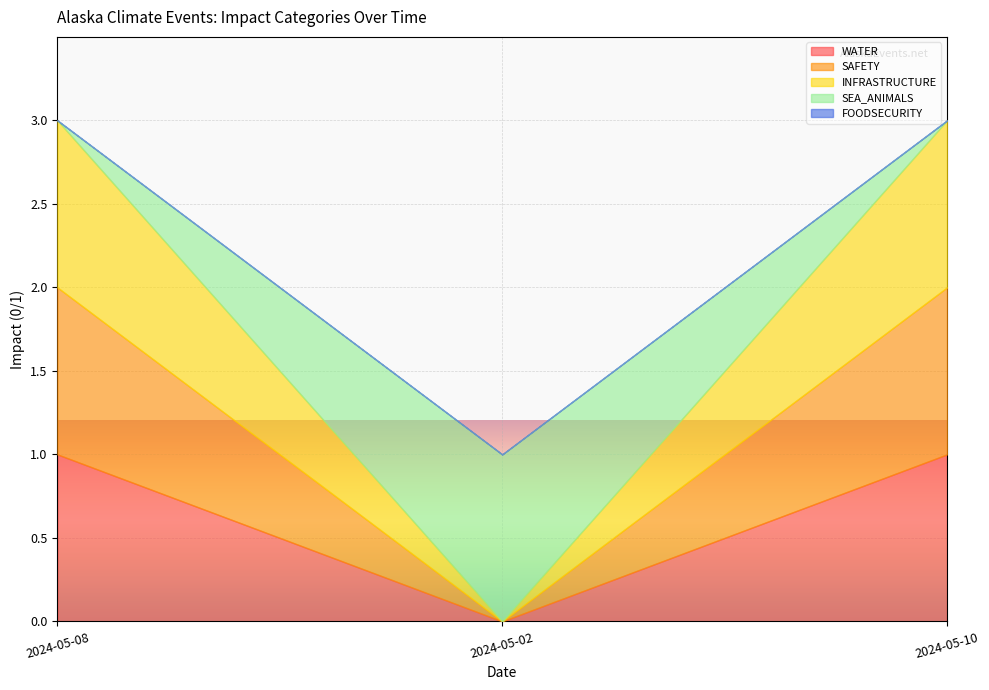

Rank the series at 2024-05-08 from highest to lowest value.

WATER, SAFETY, INFRASTRUCTURE, SEA_ANIMALS, FOODSECURITY